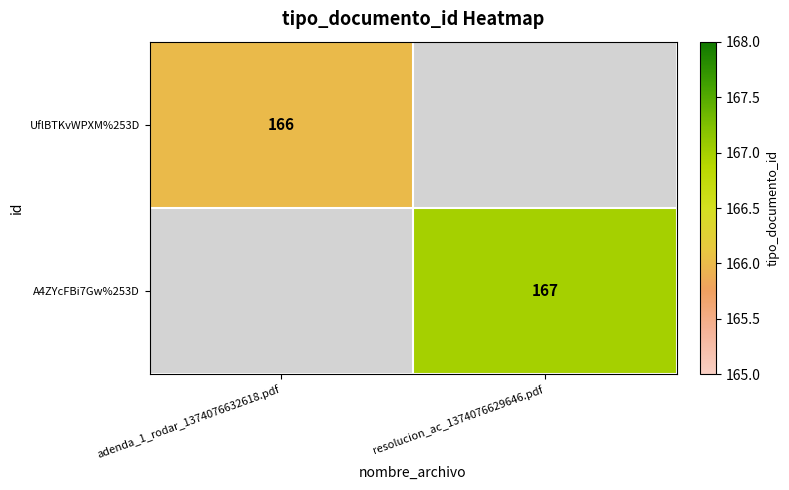

The value of A4ZYcFBi7Gw%253D at resolucion_ac_1374076629646.pdf is 167. True or false?

True